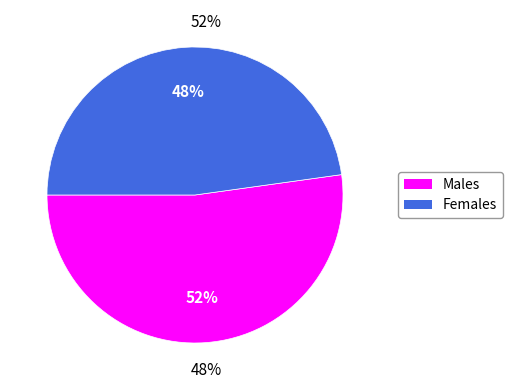

Does any single category account for the majority?

Yes